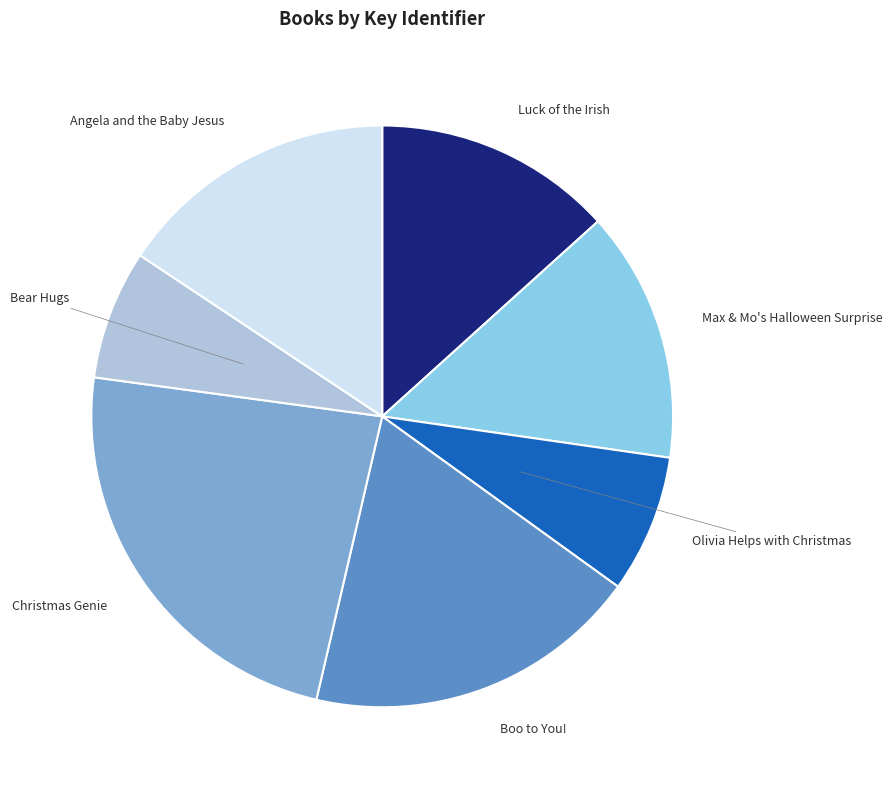

How many segments does this pie chart have?

7